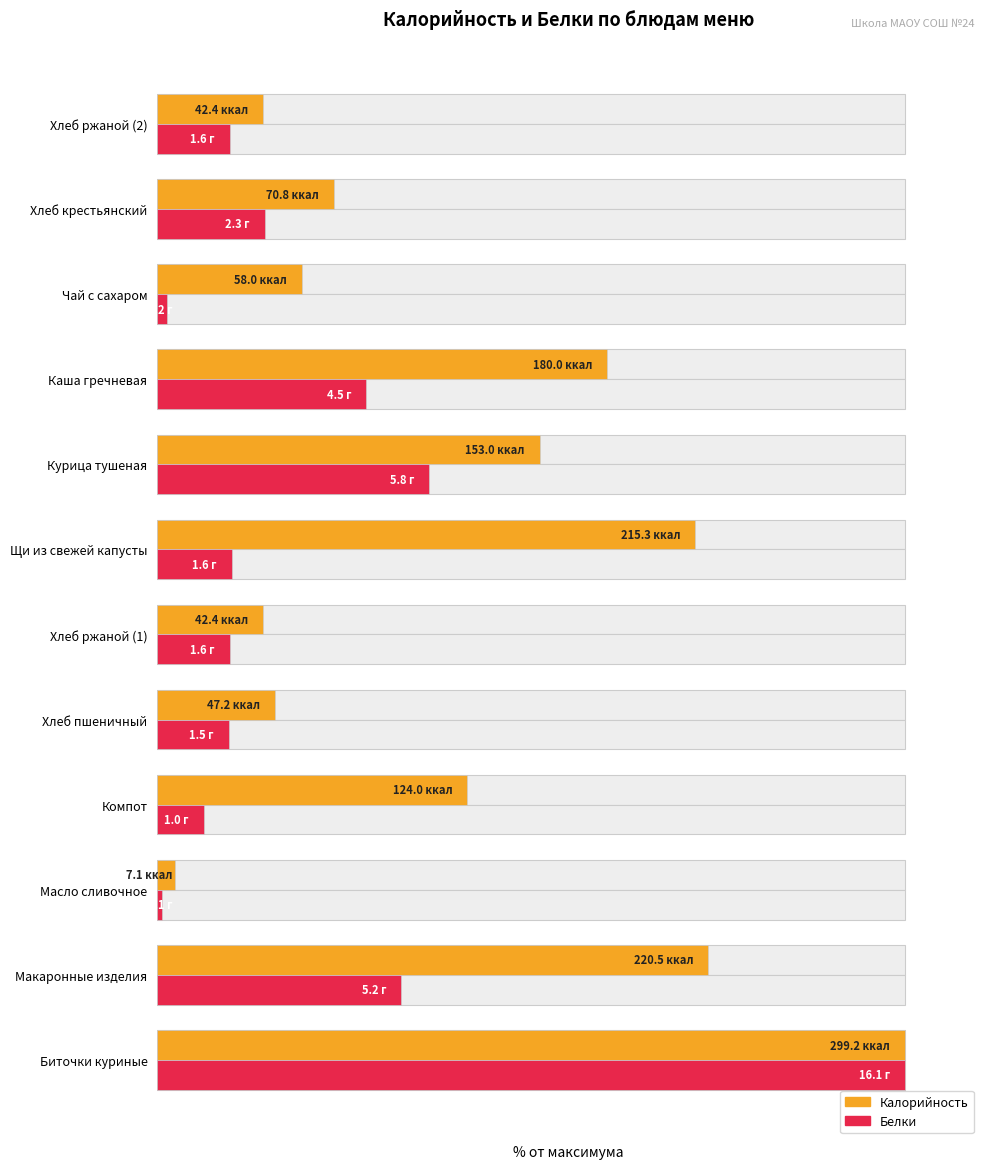

At how many categories does at least one series exceed 18?

8